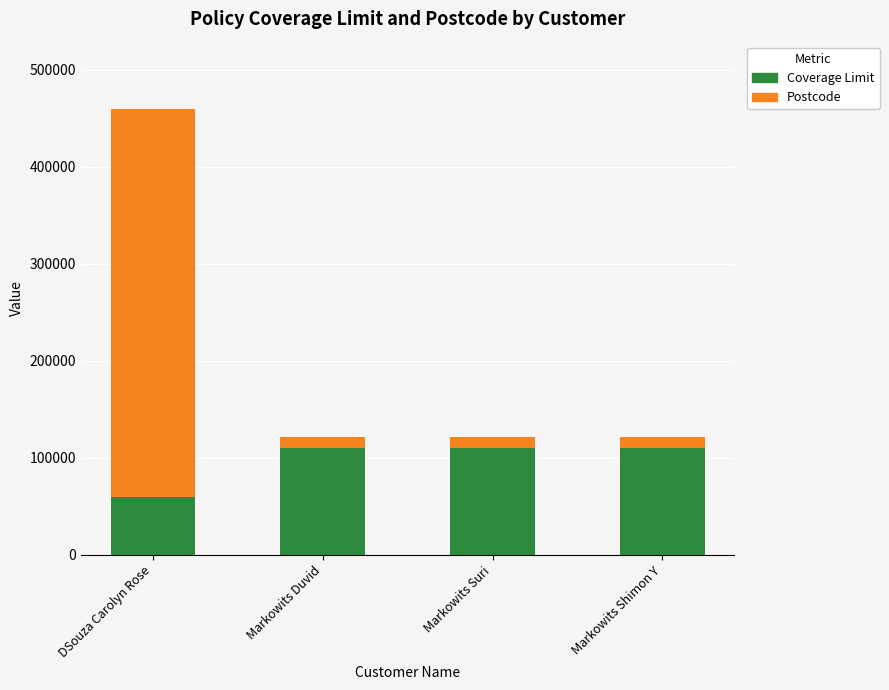

Reading left to right, what are the values for Coverage Limit?

DSouza Carolyn Rose=60000	Markowits Duvid=110000	Markowits Suri=110000	Markowits Shimon Y=110000